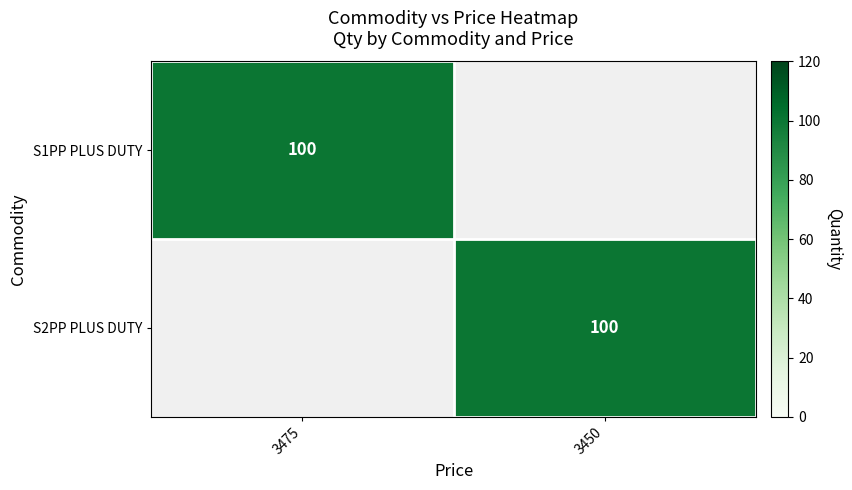

Is it true that S2PP PLUS DUTY equals 29 at 3450?

False